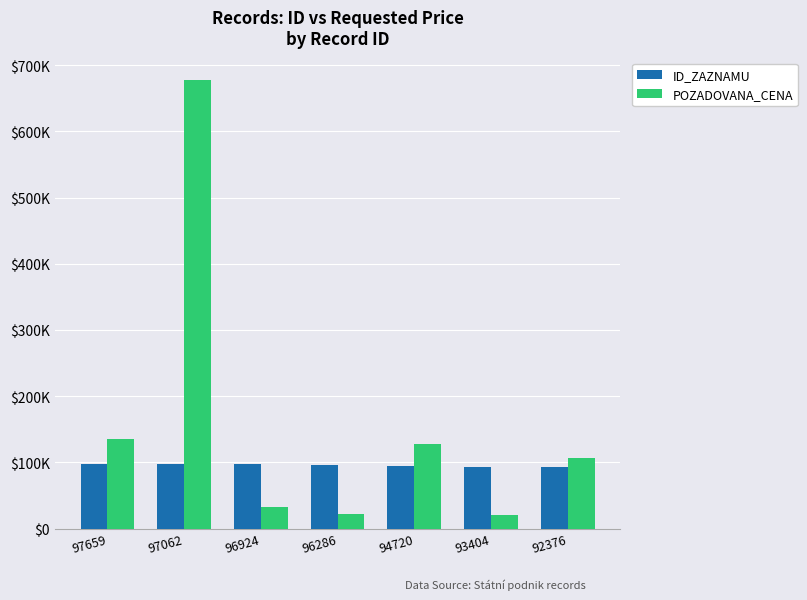

Does the chart contain stacked bars?

No